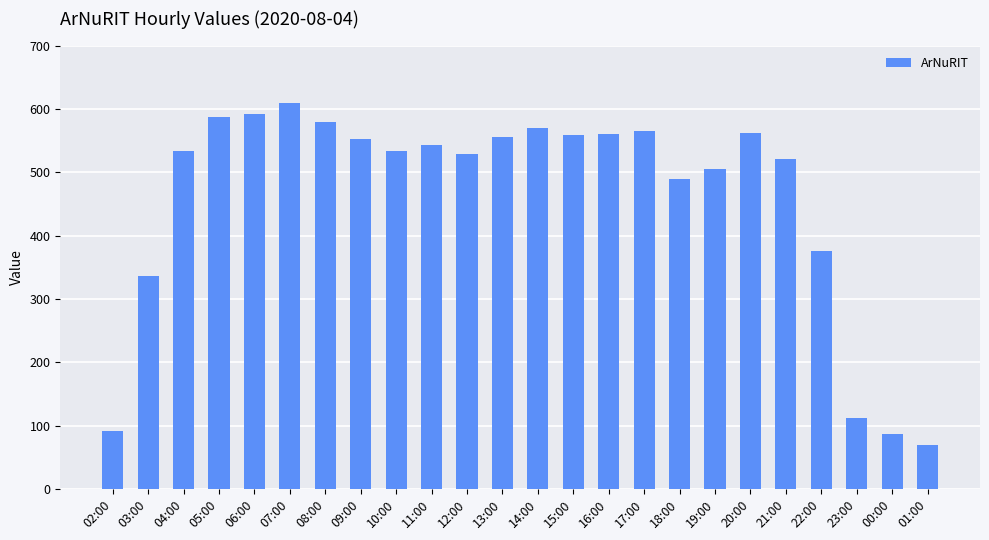

What position from the right is 00:00?

2